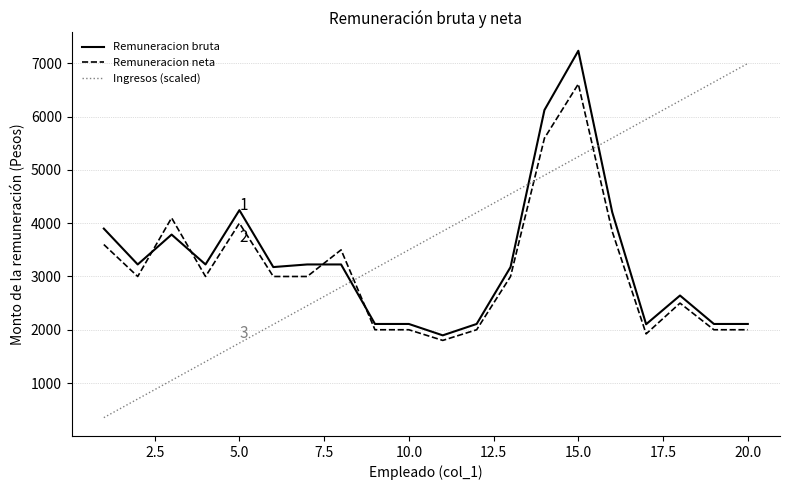

Which series ends up on top after the final intersection of Remuneracion neta and Remuneracion bruta?

Remuneracion bruta